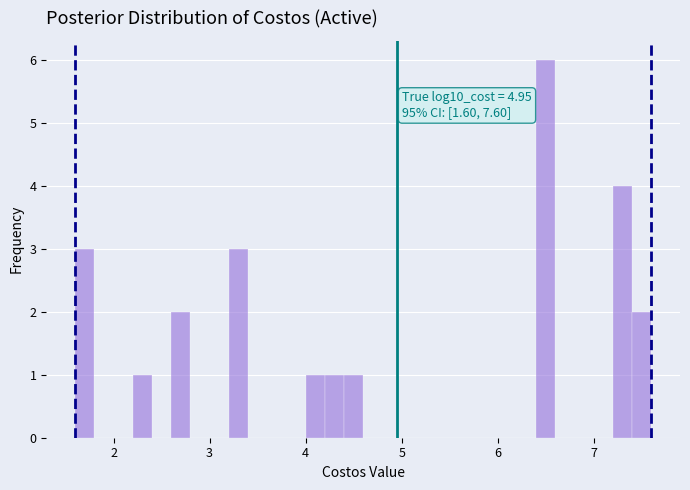

Read against the x-axis, roughly where is the centre of the tallest bar?

6.5